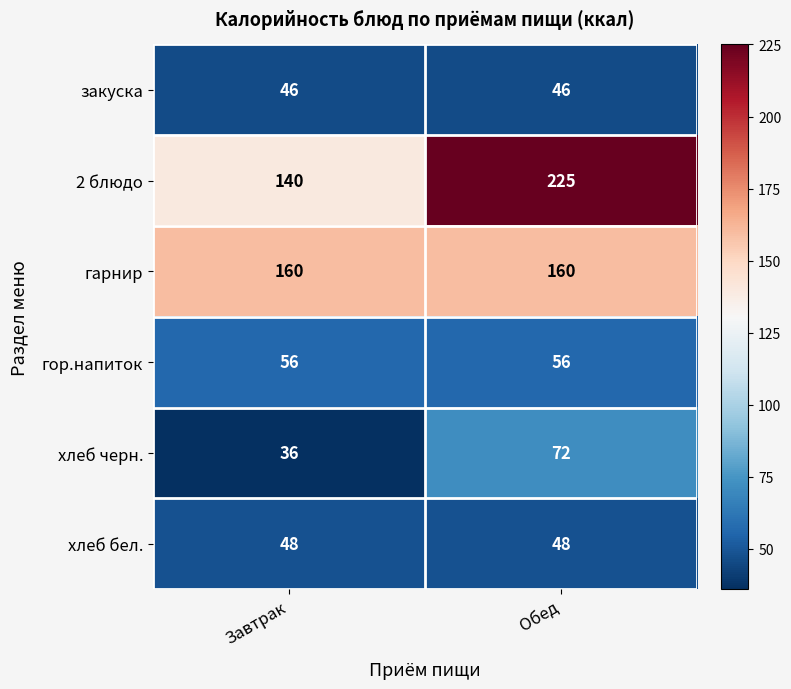

At which category is the sum across all series the highest?

Обед